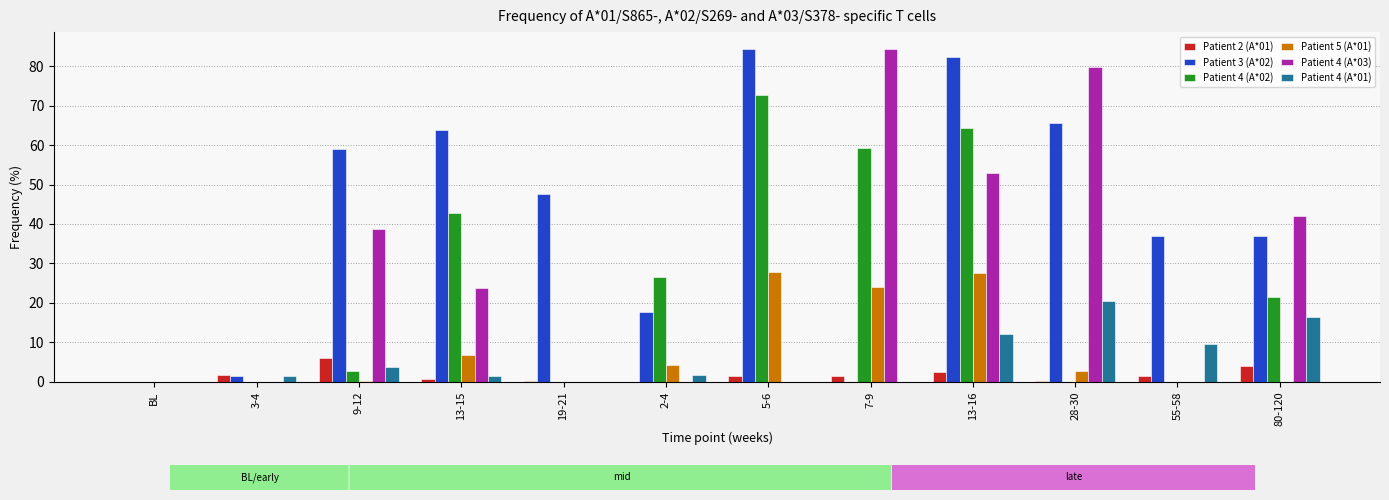

How many categories are shown in the chart?

12